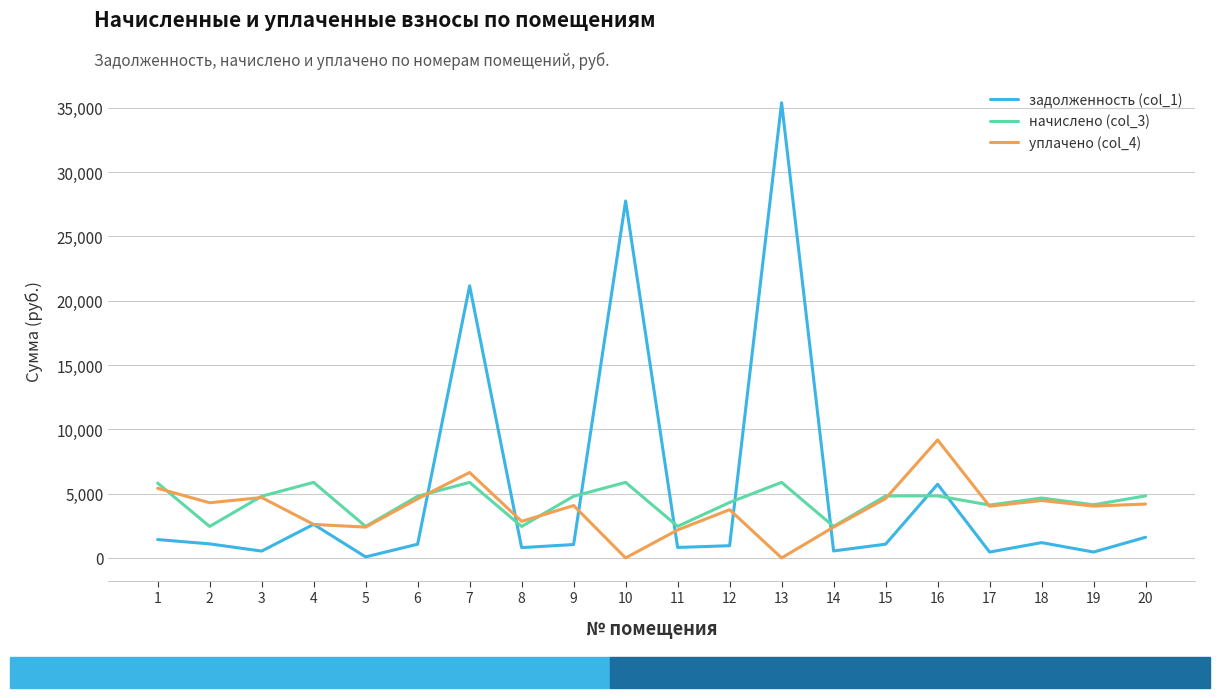

Is the value of начислено (col_3) at 17 greater than the value of уплачено (col_4) at 11?

Yes